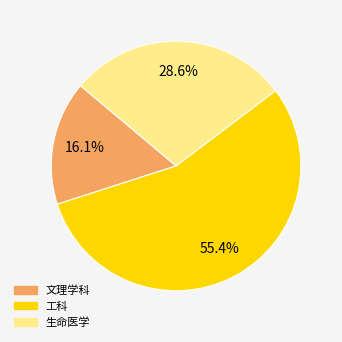

Is there any slice that represents more than half of the pie?

Yes